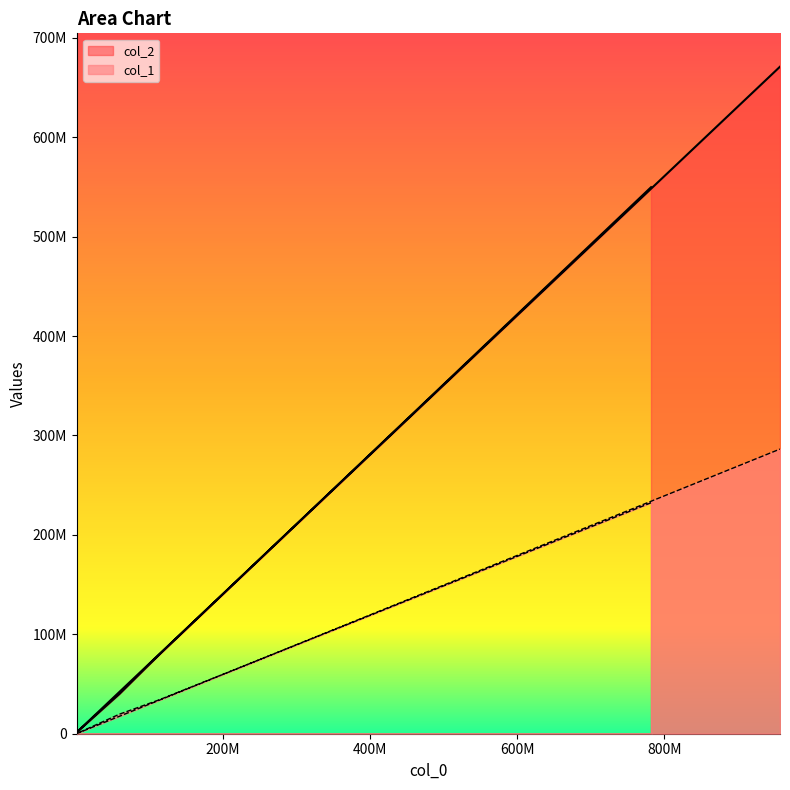

What is the greatest value displayed?

671001457